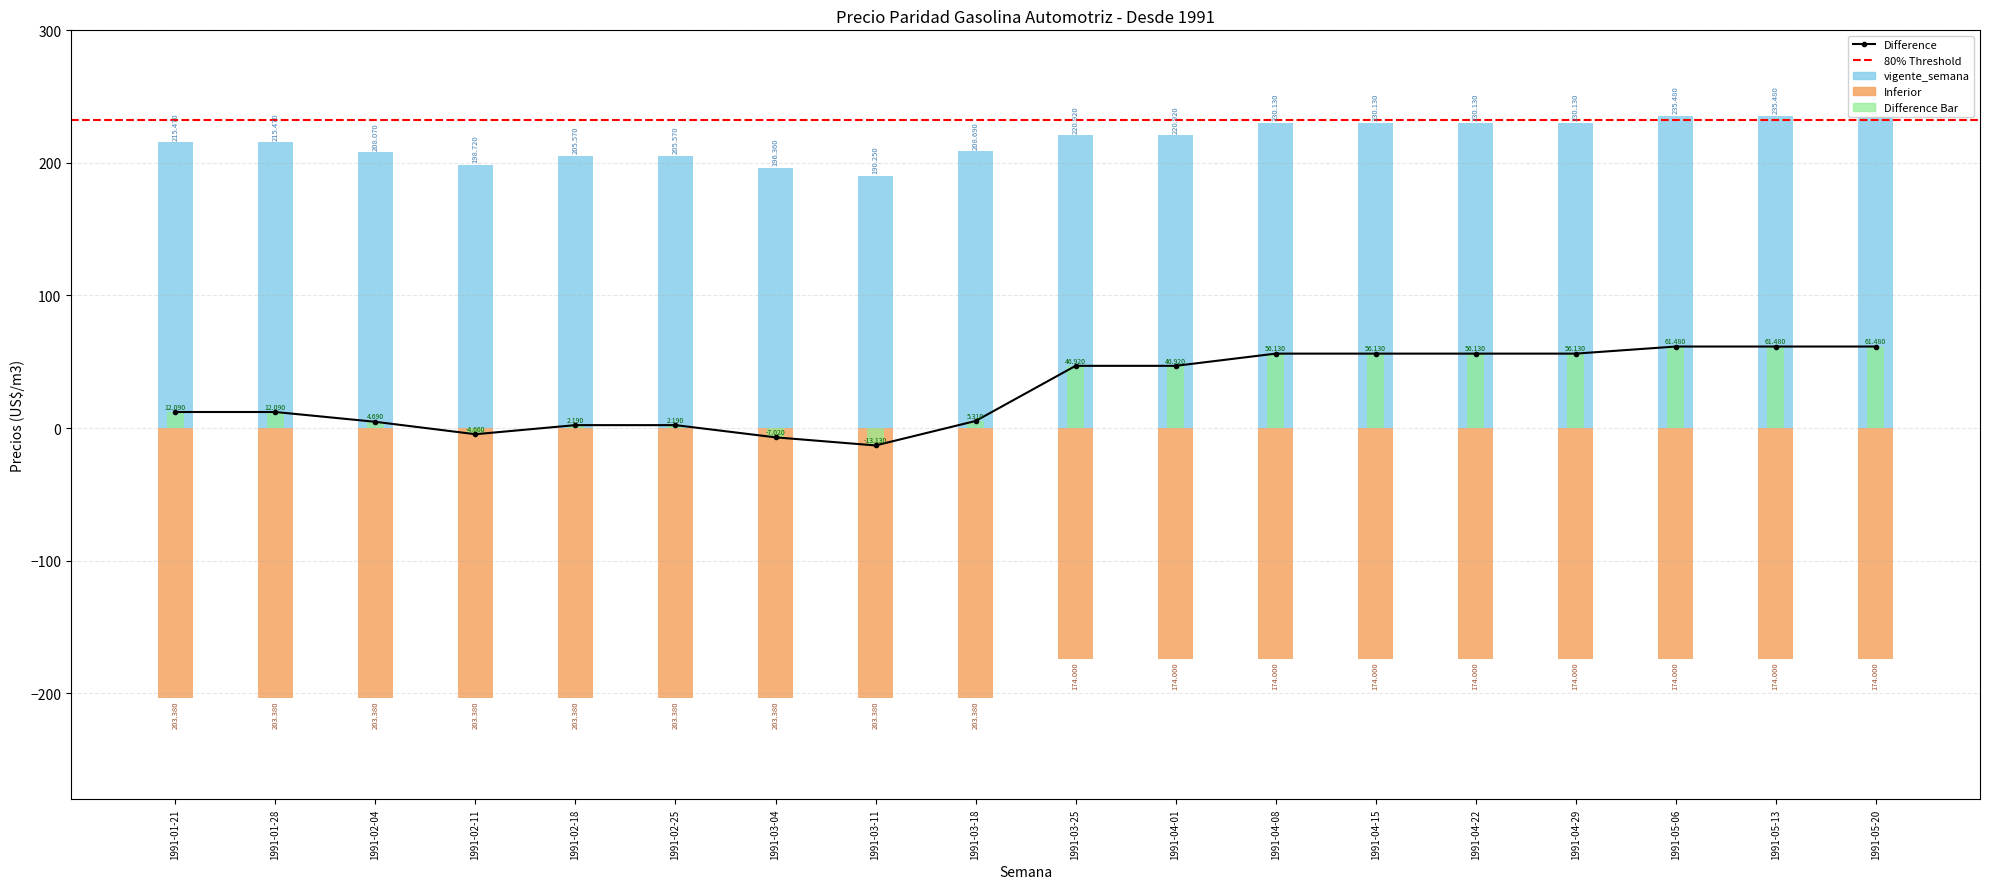

The vigente_semana series shows 85.6 at 1991-03-11. True or false?

False